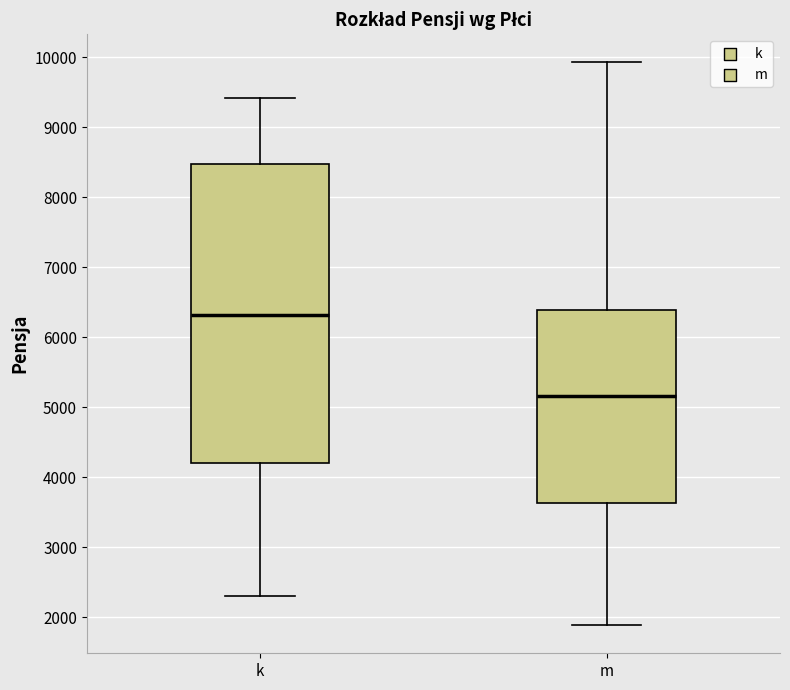

Which box's median line is the highest?

k